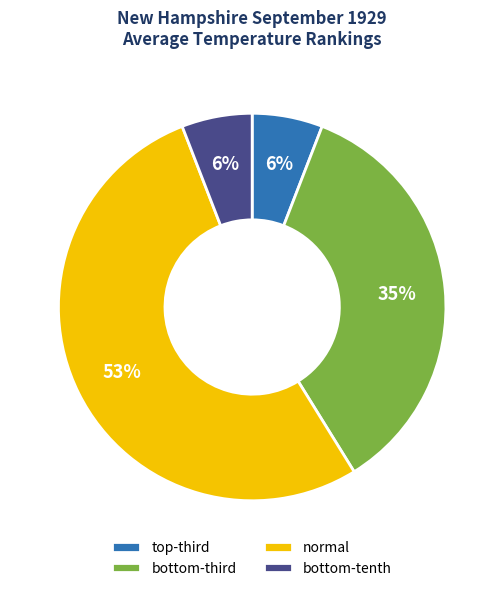

Is there a majority slice in this chart?

Yes